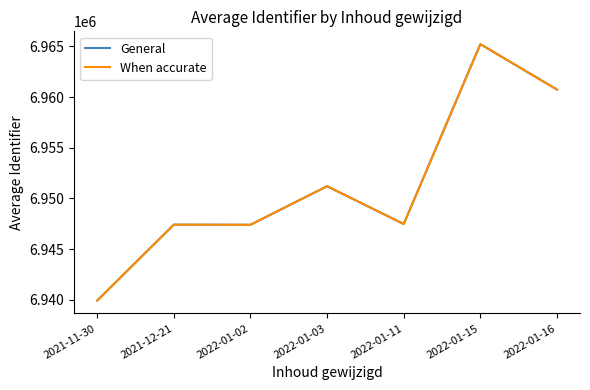

List the labels in order of General value, largest first.

2022-01-15, 2022-01-16, 2022-01-03, 2022-01-11, 2021-12-21, 2022-01-02, 2021-11-30